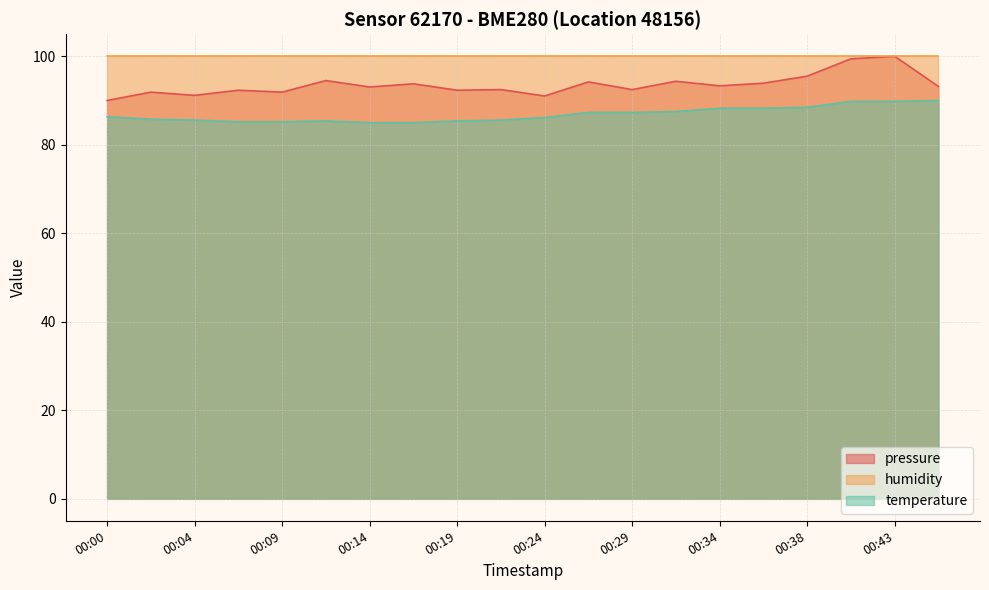

Which category has the lowest value across all series?

00:14